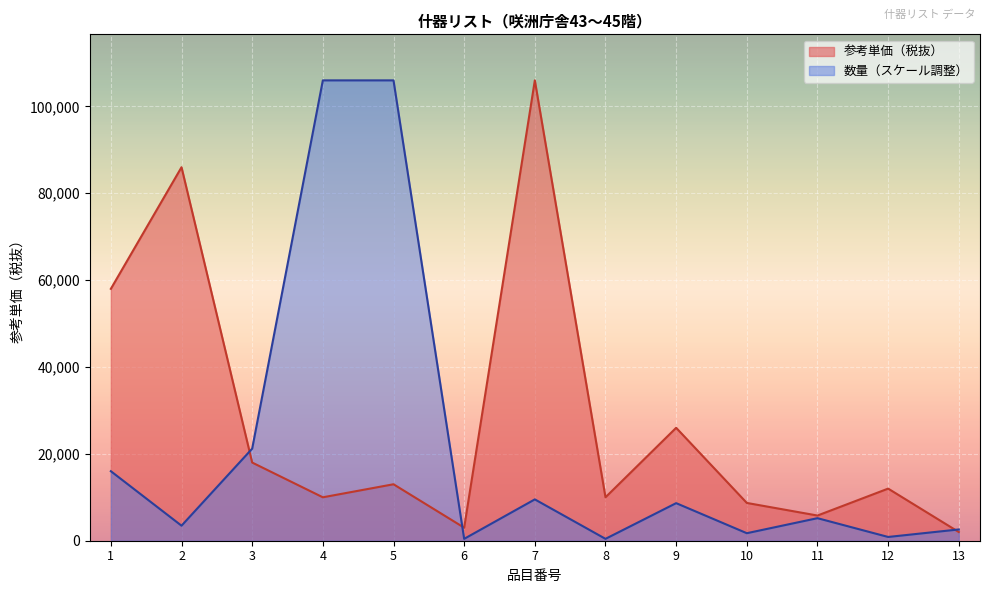

Between 9 and 6, which is larger?

9